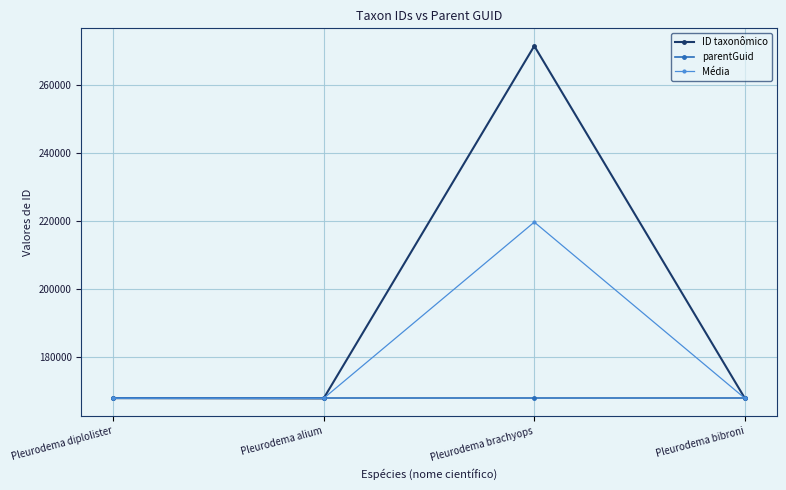

Which series ends up on top after the final intersection of ID taxonômico and Média?

Média